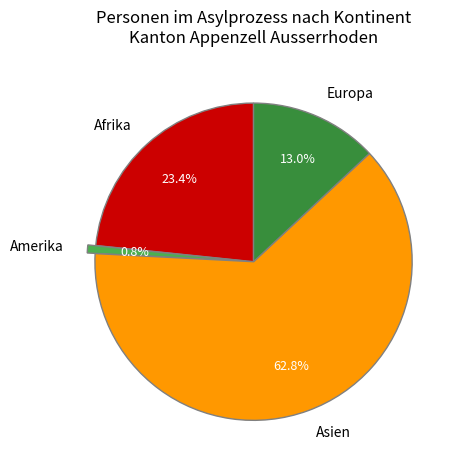

Is the sum of Afrika and Asien greater than half?

Yes